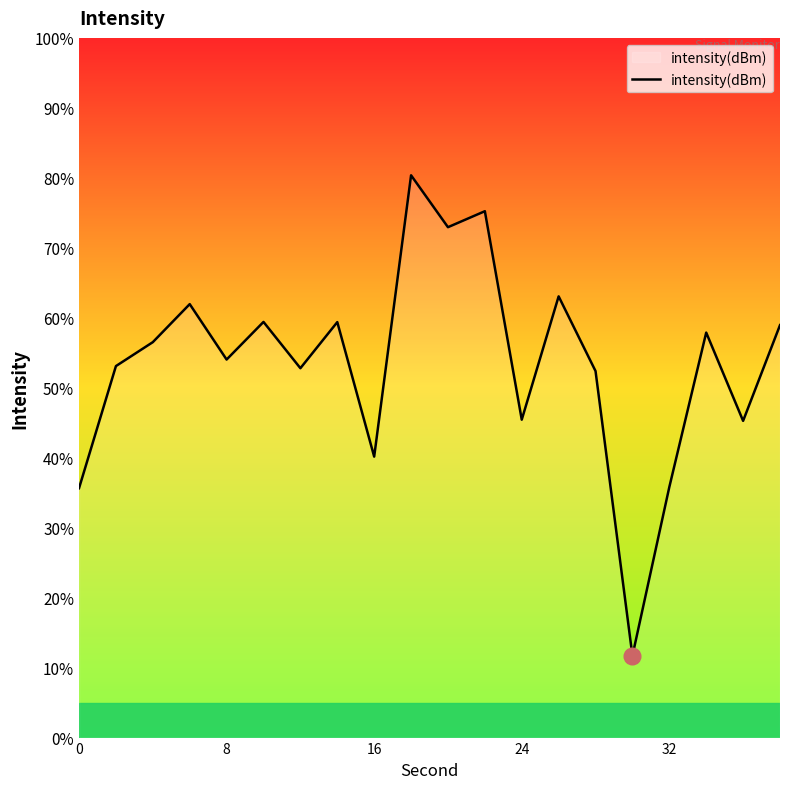

What is the difference between the maximum and minimum values?

68.7